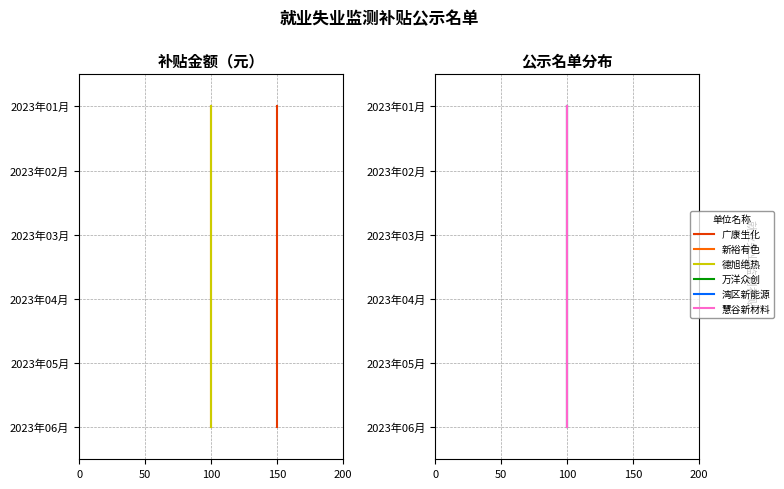

True or false: 万洋众创 and 广康生化 cross at least once.

False